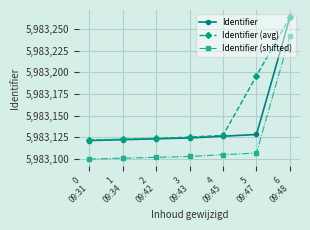

What is the total value across all series at 3
09:43?

17949351.6